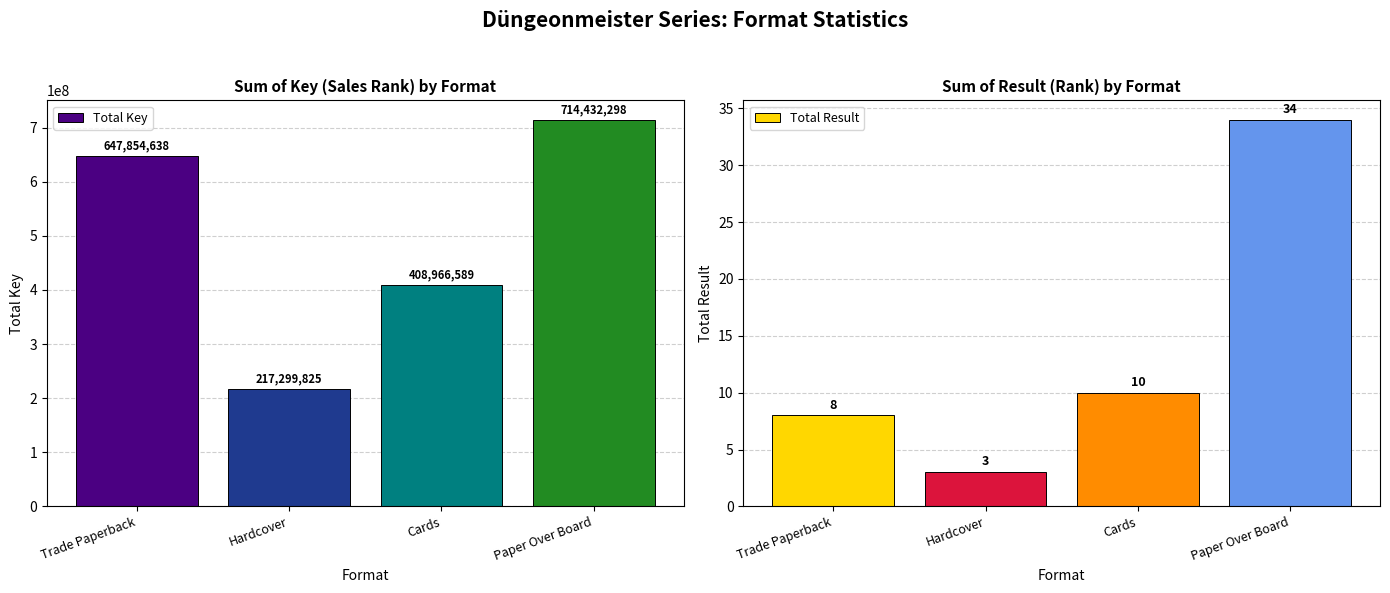

Reading left to right, extract all data points from this chart.

Total Key: 647854638	217299825	408966589	714432298
Total Result: 8	3	10	34